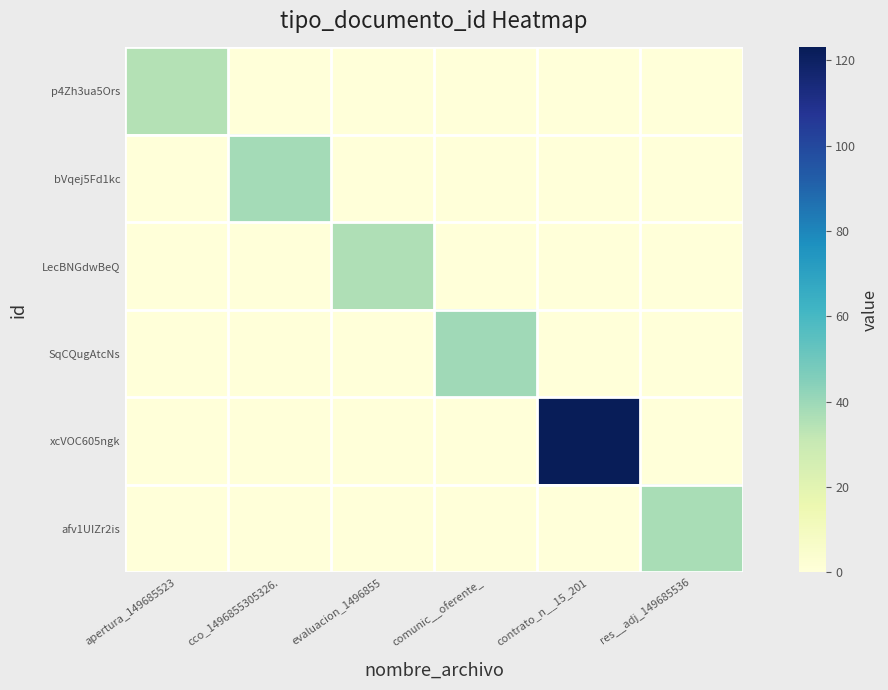

At which category is the sum across all series the highest?

contrato_n__15_201